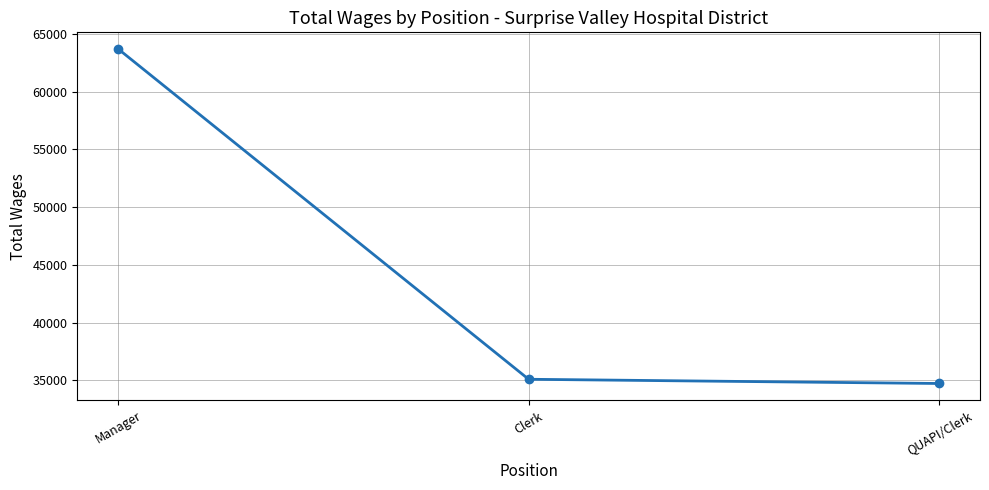

Reading left to right, extract all data points from this chart.

63694	35098	34732